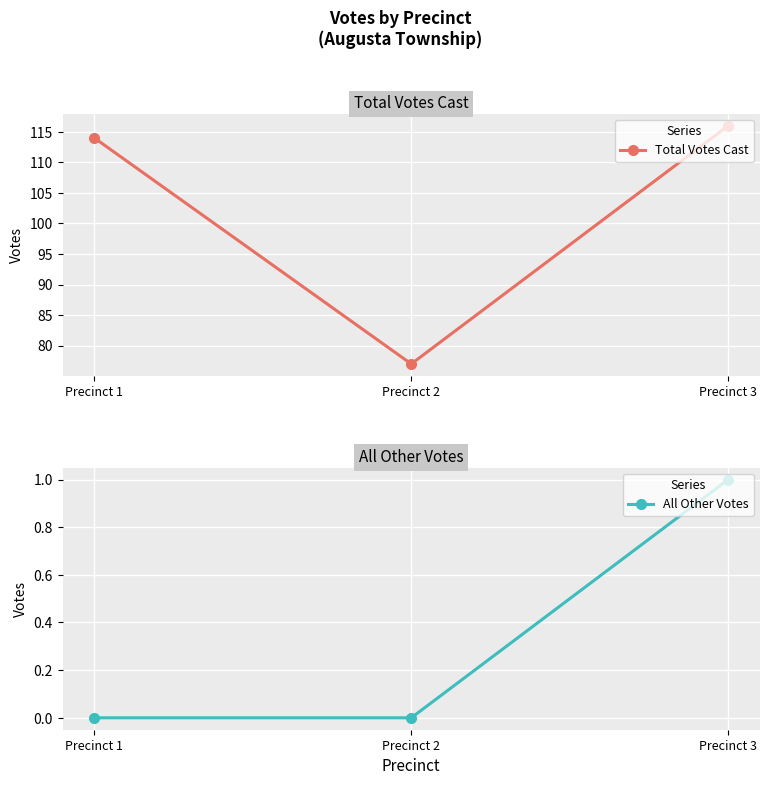

The Total Votes Cast series shows 77 at Precinct 2. True or false?

True